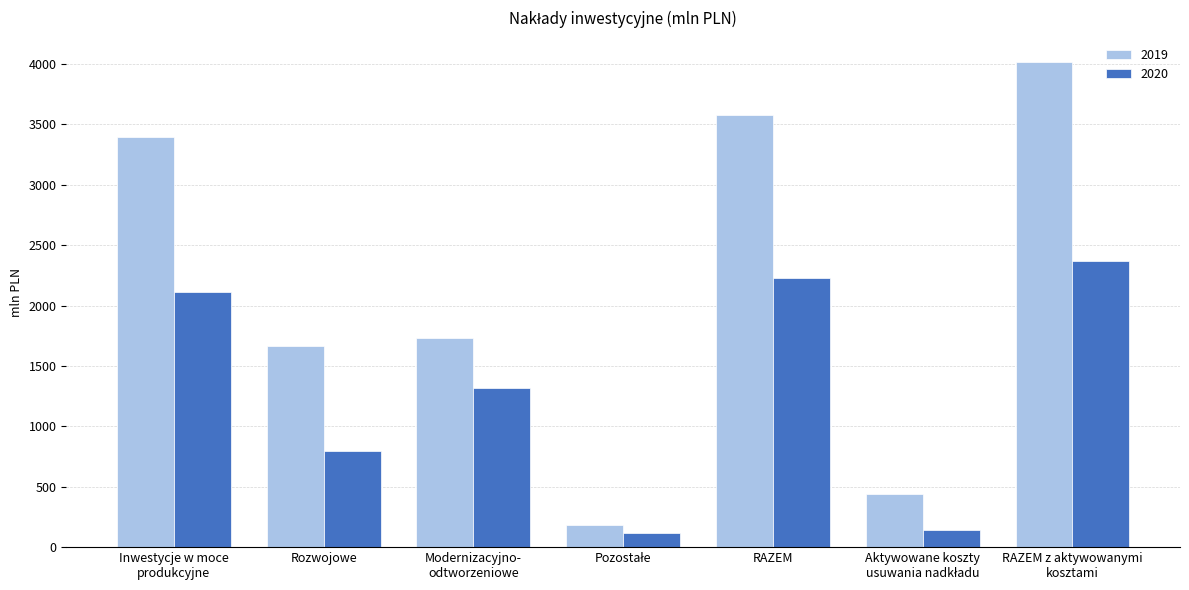

Reading left to right, list all the values displayed in this chart.

2019: 3398	1665	1733	180	3578	440	4018
2020: 2114	796	1318	113	2227	145	2372